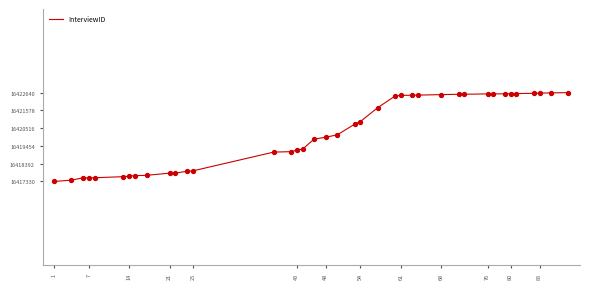

What is the maximum value shown in the chart?

16422640